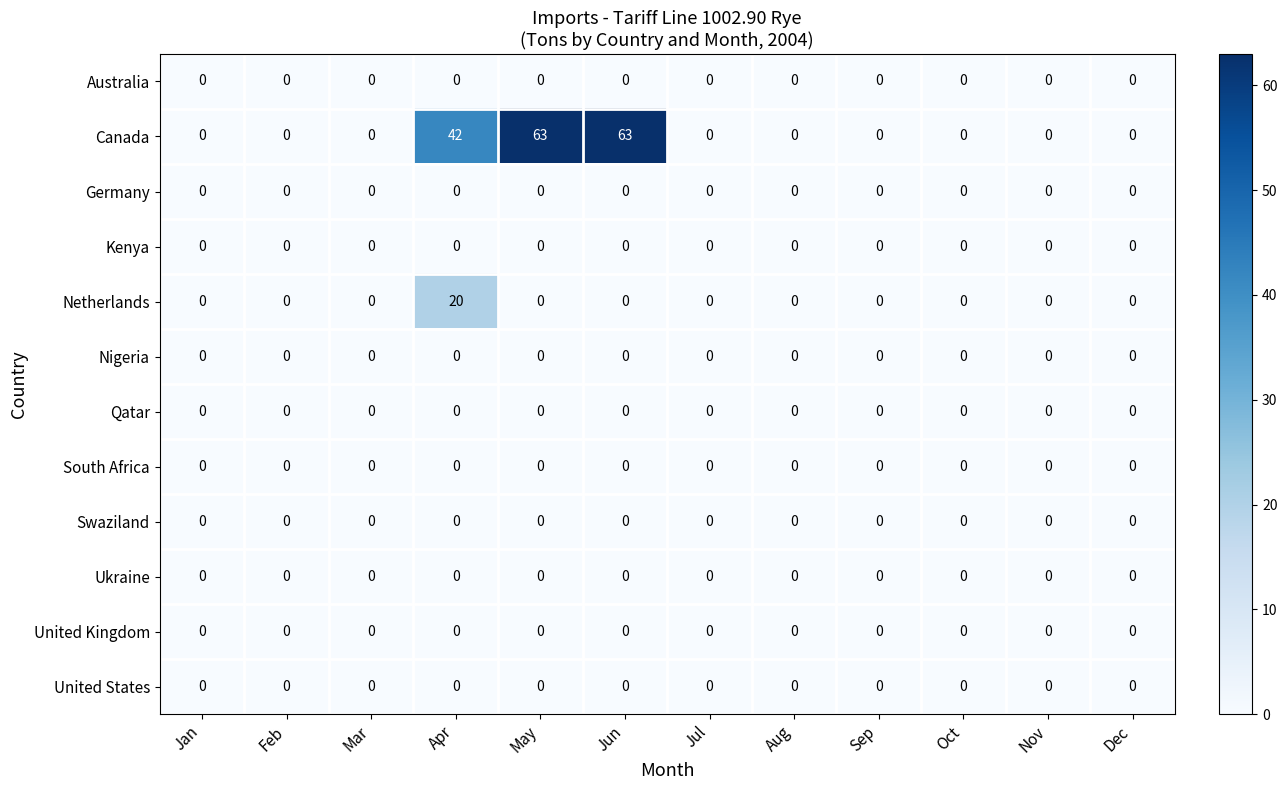

Which series has the largest range (max minus min)?

Canada